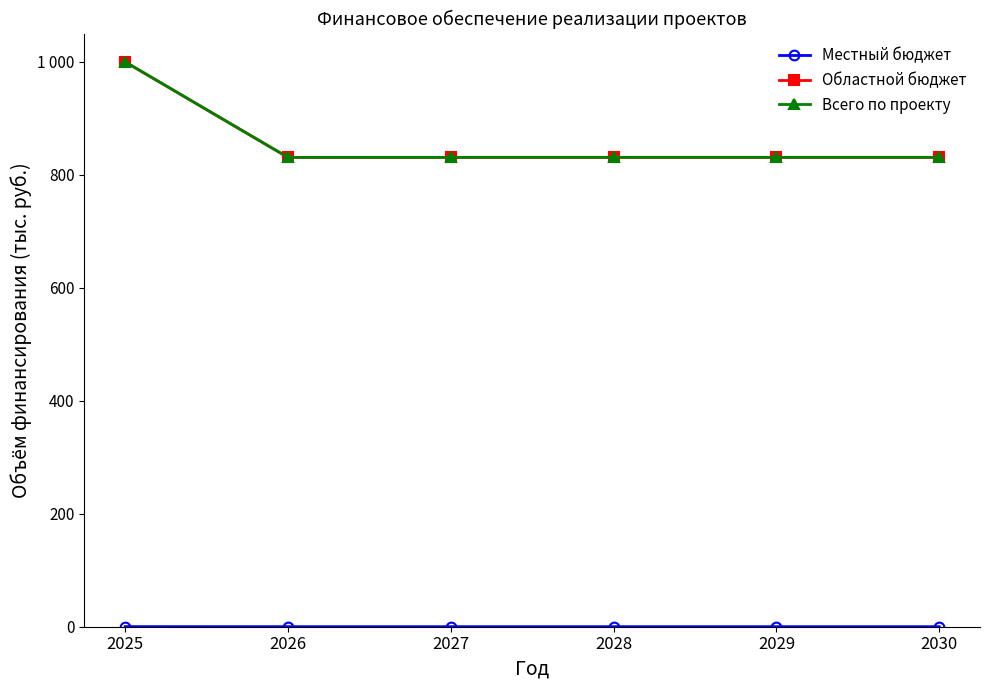

The value of Всего по проекту at 2028 is 1273.1. True or false?

False